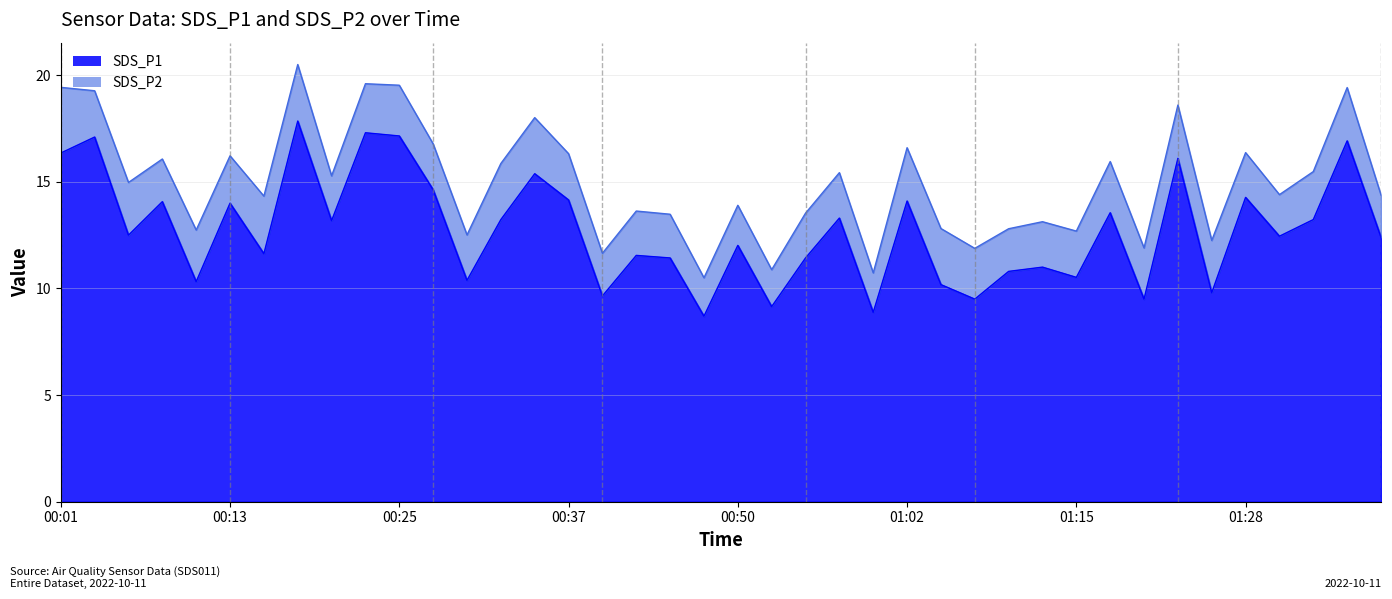

The value at 01:38 is 5.8. True or false?

False